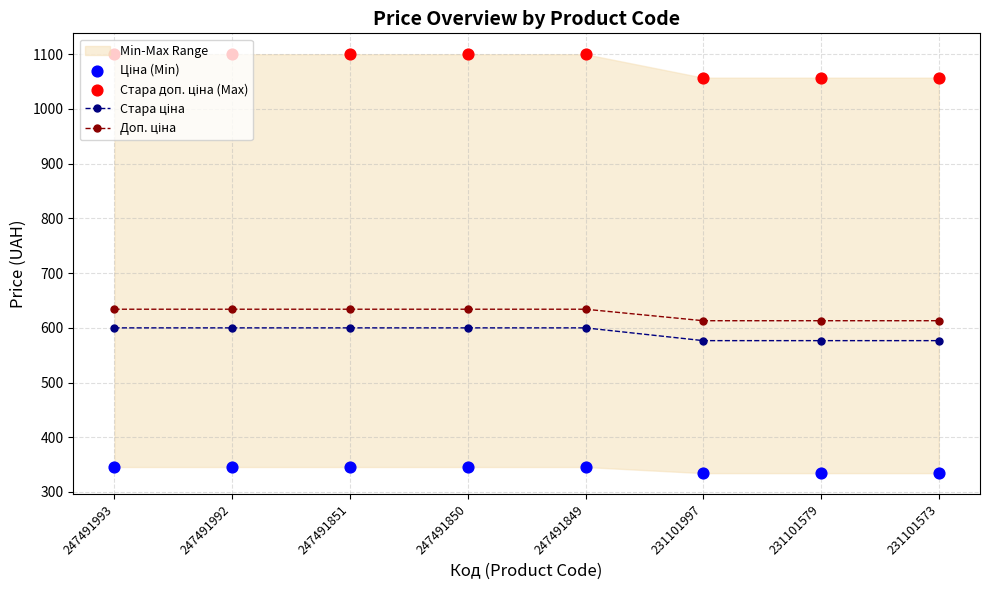

Which series has the widest spread of Y values?

Стара доп. ціна (Max)